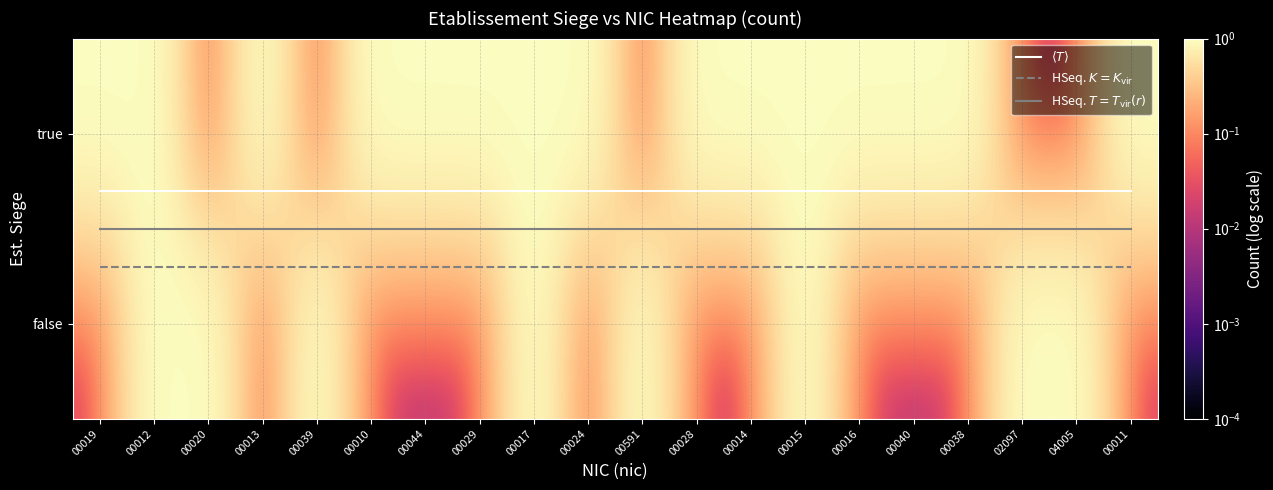

True or false: 00020 has a value of 2 at false.

False